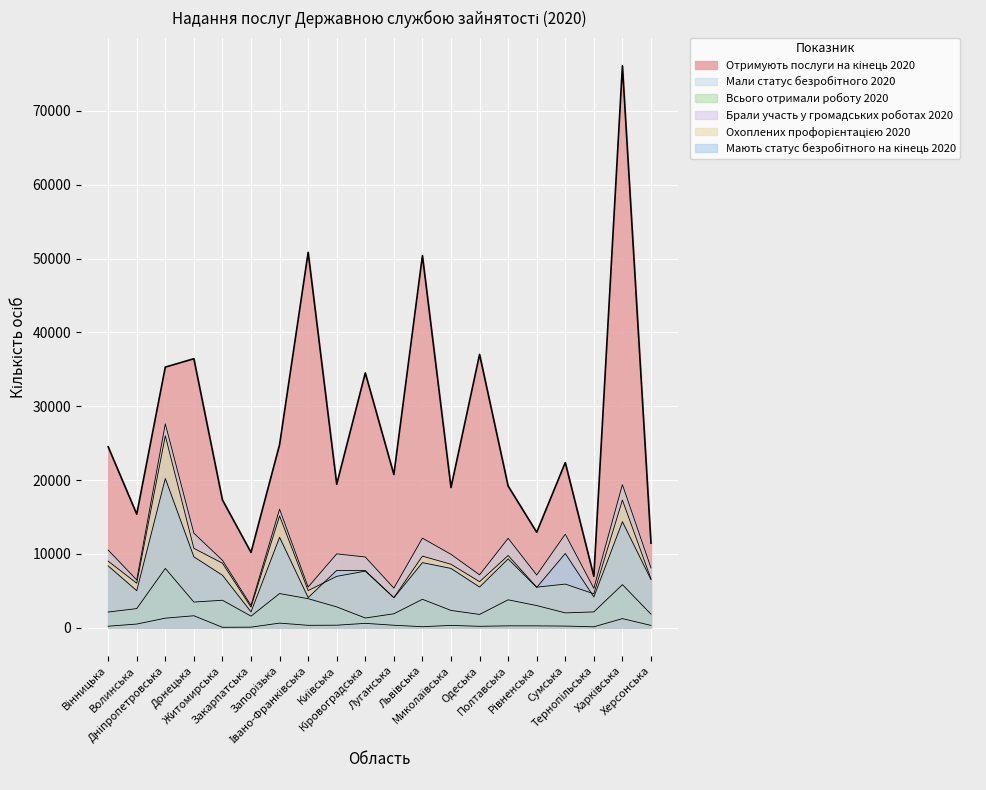

Does the chart display data point markers on the line(s)?

No